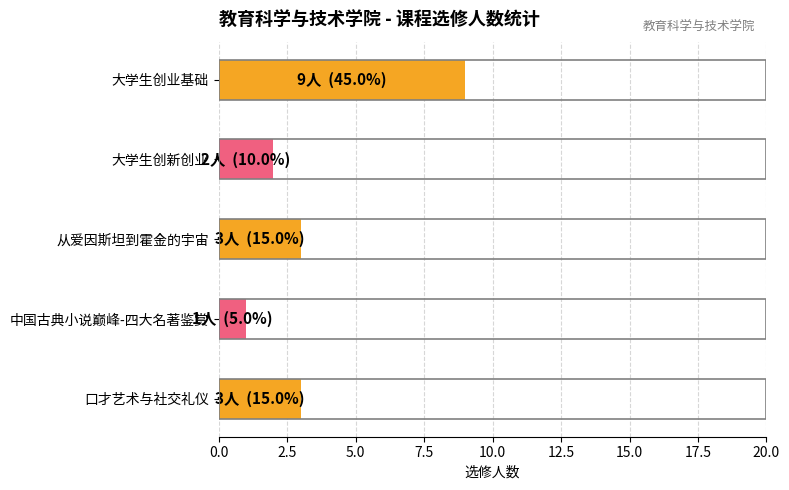

True or false: the data shows 2 at 大学生创新创业.

True